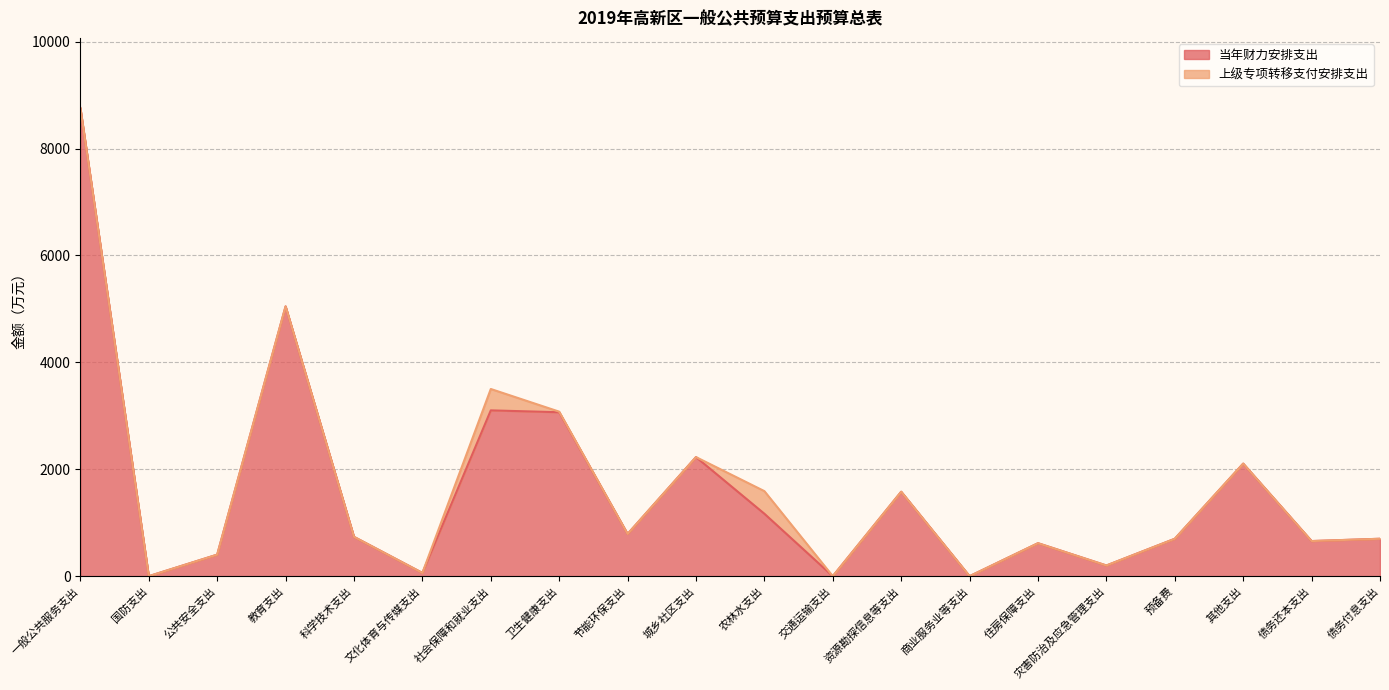

The chart shows a value of 2359 at 资源勘探信息等支出. True or false?

False